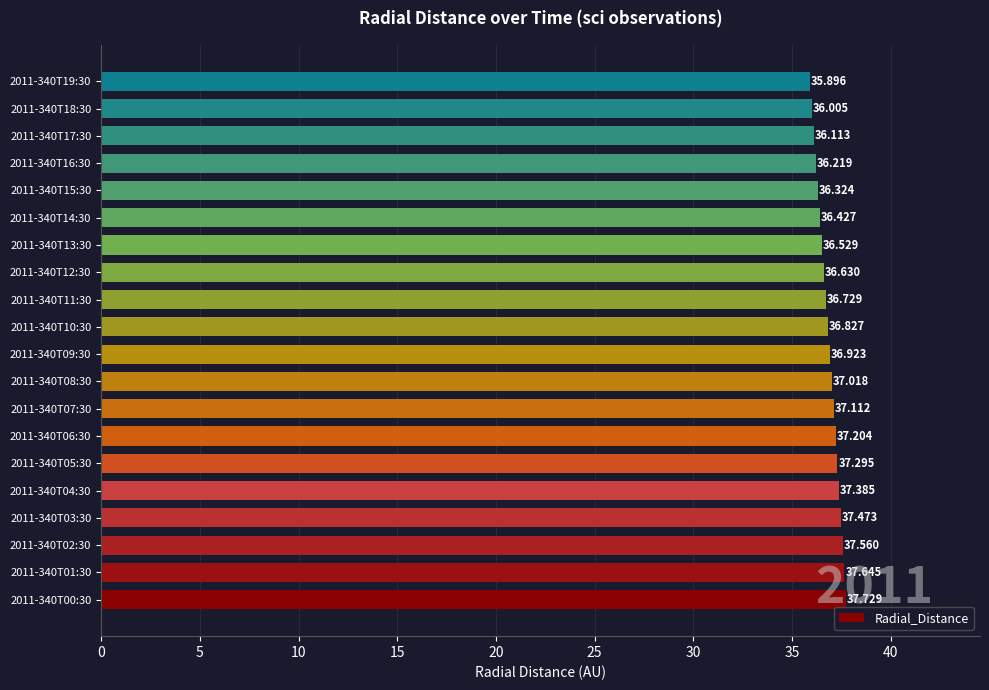

At which label is the value closest to 36?

2011-340T18:30